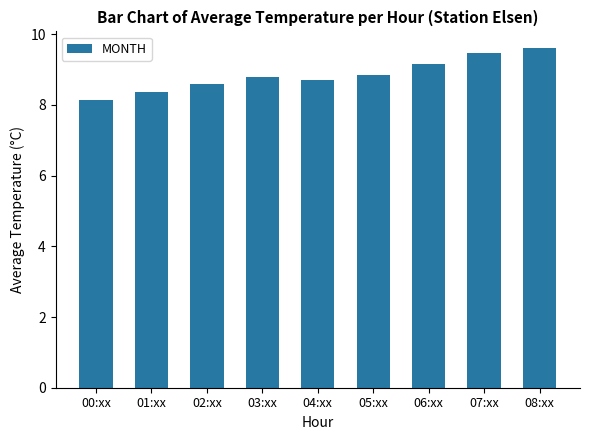

What is the label of the 6th bar from the left?

05:xx